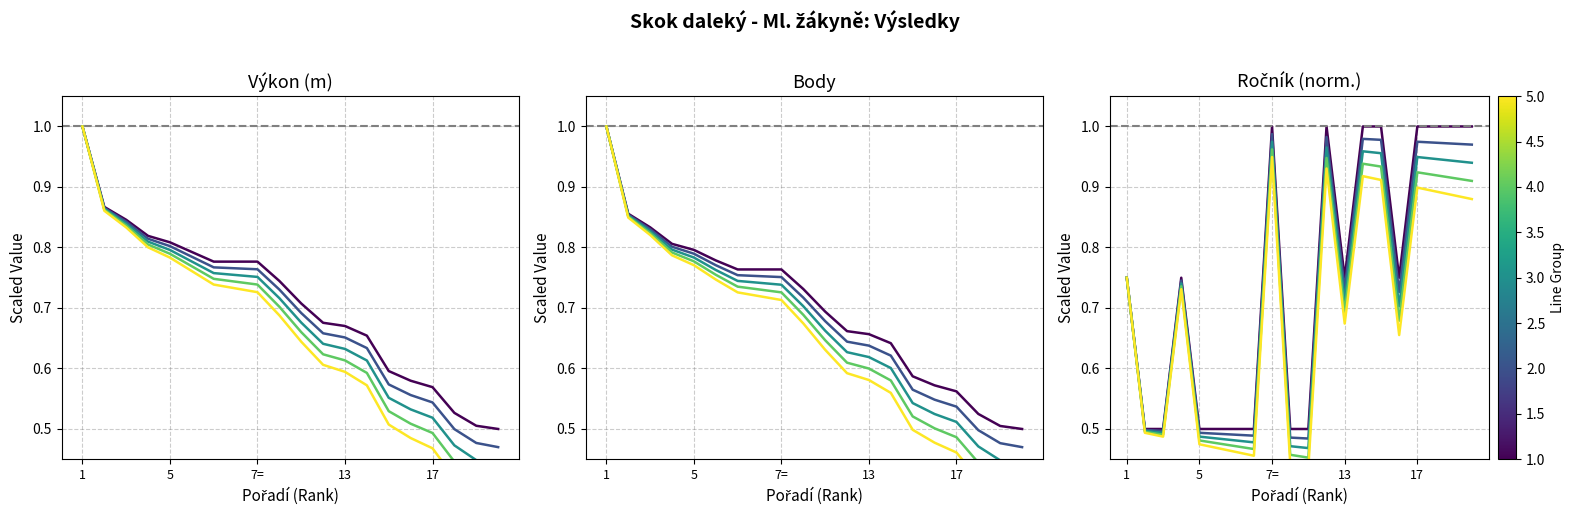

Between which two adjacent categories do Výkon and Ročník_norm first intersect?

7= and 7=